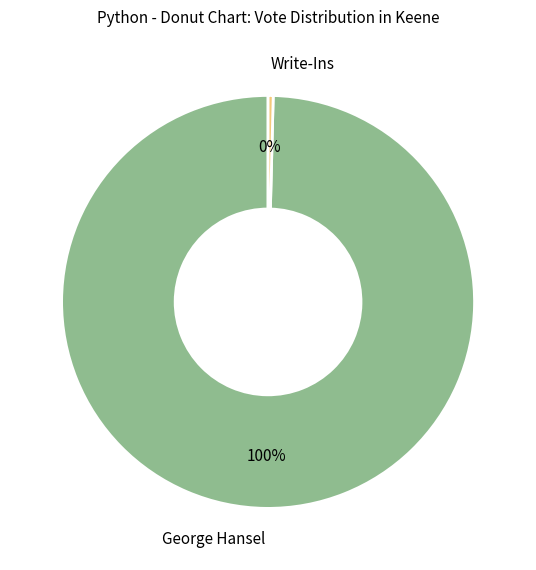

Combined, do George Hansel and Write-Ins account for over 50%?

Yes